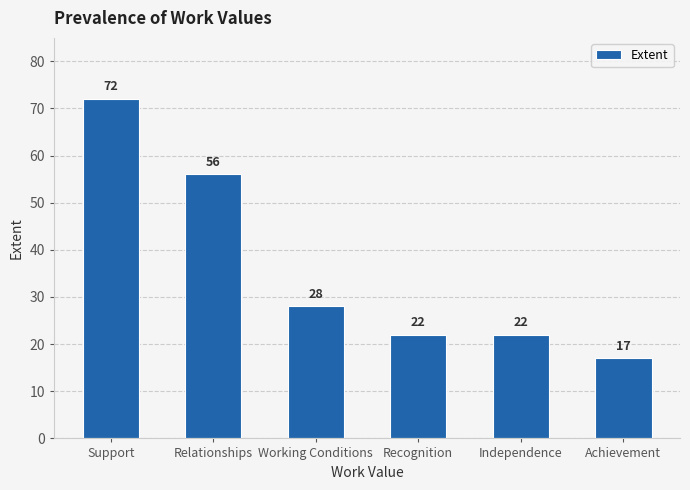

What is the approximate value at Achievement?

17